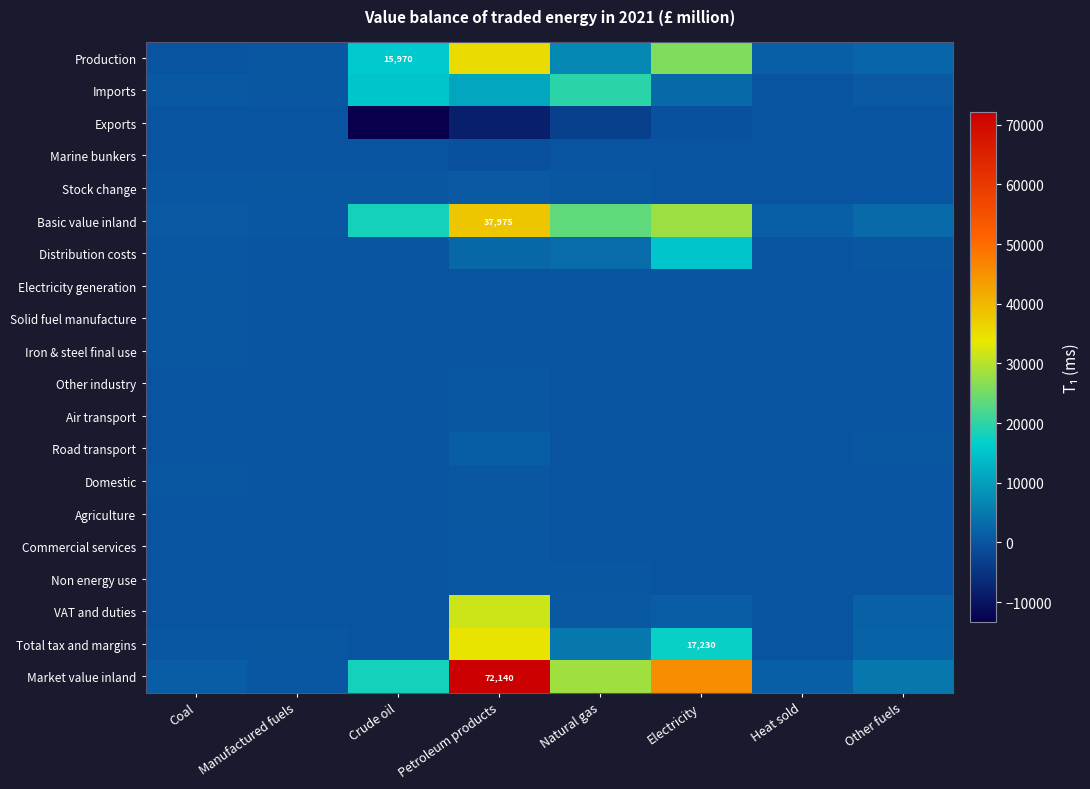

At which category is the sum across all series the highest?

Petroleum products